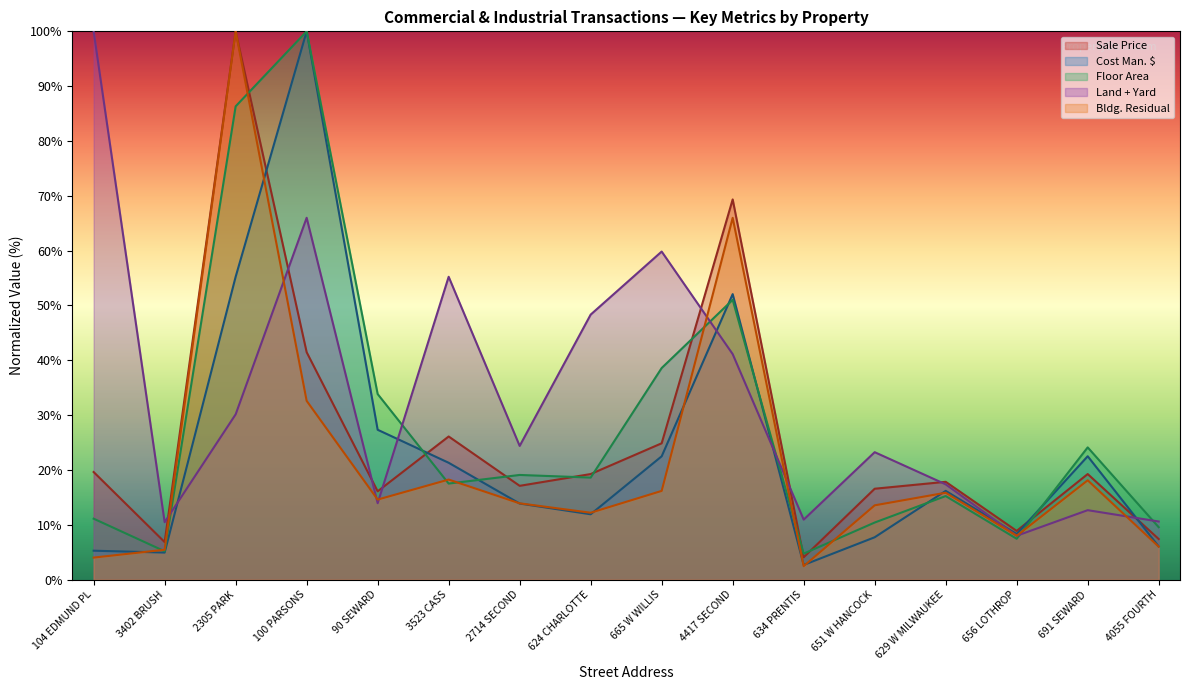

Reading right to left, list all the values displayed in this chart.

Cost Man. $: 4055 FOURTH=6.0	691 SEWARD=22.5	656 LOTHROP=8.3	629 W MILWAUKEE=16.2	651 W HANCOCK=7.7	634 PRENTIS=2.7	4417 SECOND=52.1	665 W WILLIS=22.5	624 CHARLOTTE=11.9	2714 SECOND=13.9	3523 CASS=21.3	90 SEWARD=27.3	100 PARSONS=100.0	2305 PARK=55.2	3402 BRUSH=4.9	104 EDMUND PL=5.3
Floor Area: 4055 FOURTH=9.6	691 SEWARD=24.1	656 LOTHROP=7.5	629 W MILWAUKEE=15.2	651 W HANCOCK=10.4	634 PRENTIS=4.7	4417 SECOND=51.0	665 W WILLIS=38.6	624 CHARLOTTE=18.6	2714 SECOND=19.1	3523 CASS=17.5	90 SEWARD=33.9	100 PARSONS=100.0	2305 PARK=86.3	3402 BRUSH=5.2	104 EDMUND PL=11.1
Land + Yard: 4055 FOURTH=10.6	691 SEWARD=12.7	656 LOTHROP=8.0	629 W MILWAUKEE=17.4	651 W HANCOCK=23.2	634 PRENTIS=10.9	4417 SECOND=41.1	665 W WILLIS=59.8	624 CHARLOTTE=48.3	2714 SECOND=24.4	3523 CASS=55.2	90 SEWARD=13.9	100 PARSONS=66.0	2305 PARK=30.1	3402 BRUSH=10.5	104 EDMUND PL=100.0
Sale Price: 4055 FOURTH=7.4	691 SEWARD=19.3	656 LOTHROP=8.9	629 W MILWAUKEE=17.8	651 W HANCOCK=16.6	634 PRENTIS=4.1	4417 SECOND=69.3	665 W WILLIS=24.9	624 CHARLOTTE=19.3	2714 SECOND=17.1	3523 CASS=26.1	90 SEWARD=16.1	100 PARSONS=41.5	2305 PARK=100.0	3402 BRUSH=6.9	104 EDMUND PL=19.6
Bldg. Residual: 4055 FOURTH=6.0	691 SEWARD=18.1	656 LOTHROP=8.0	629 W MILWAUKEE=15.9	651 W HANCOCK=13.6	634 PRENTIS=2.5	4417 SECOND=66.0	665 W WILLIS=16.2	624 CHARLOTTE=12.2	2714 SECOND=13.9	3523 CASS=18.3	90 SEWARD=14.6	100 PARSONS=32.6	2305 PARK=100.0	3402 BRUSH=5.5	104 EDMUND PL=4.0